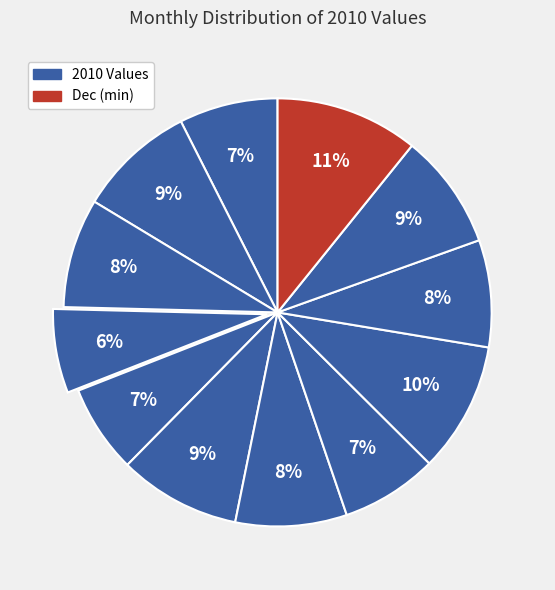

How many slices are in this pie chart?

12